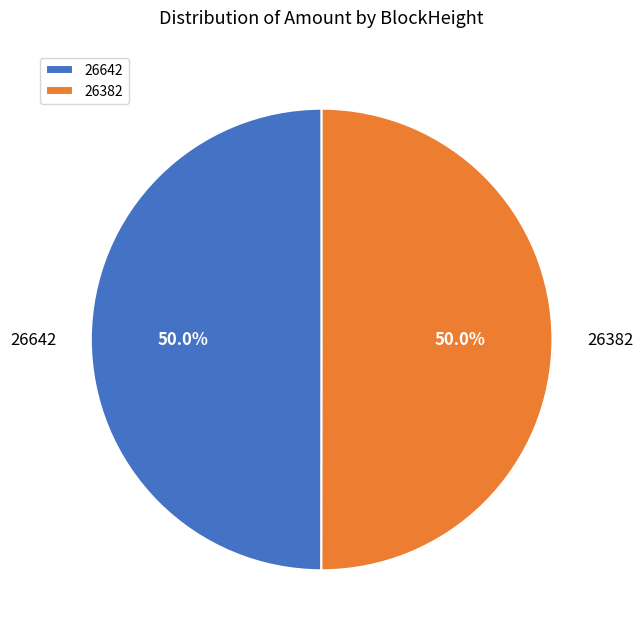

Count the number of slices in the pie.

2